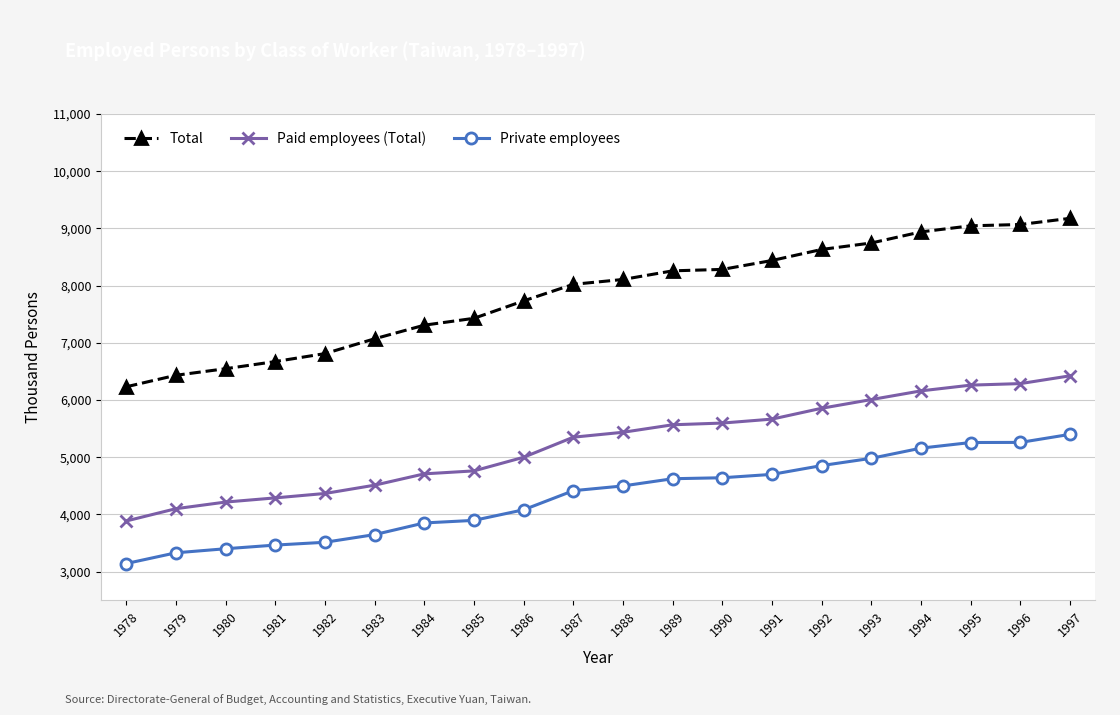

How many distinct data groups are displayed?

3